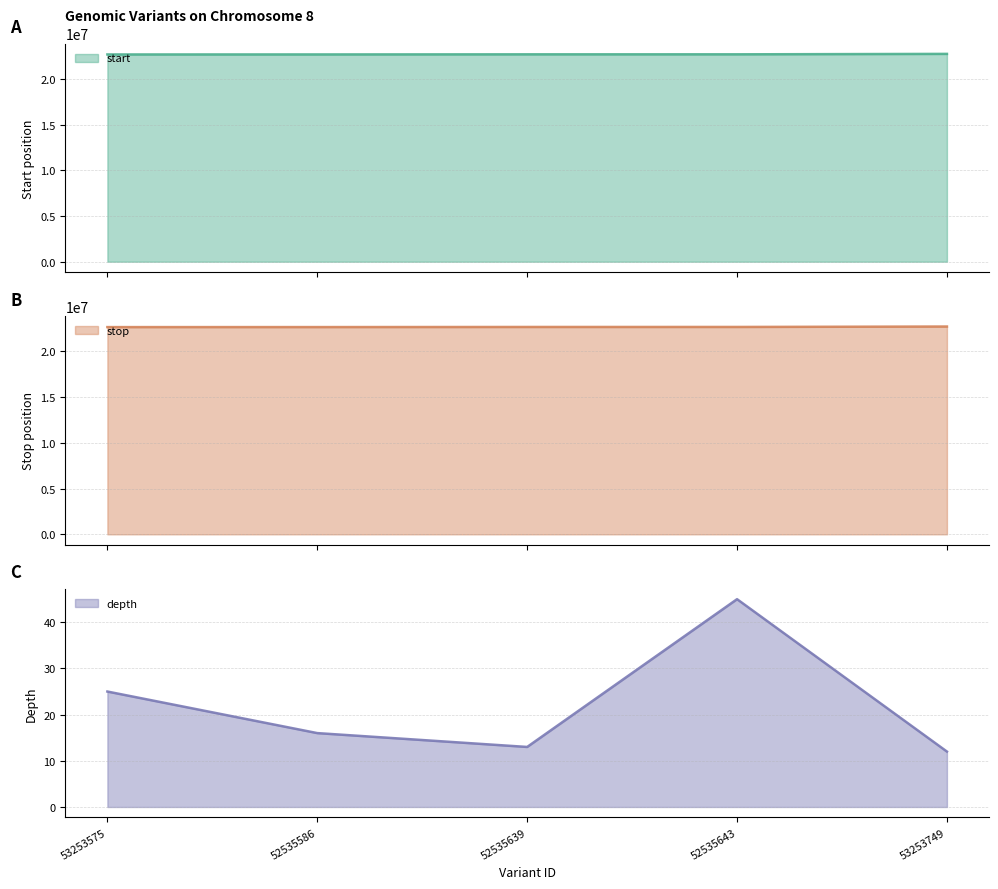

True or false: stop has more than 0 interior local peaks.

False